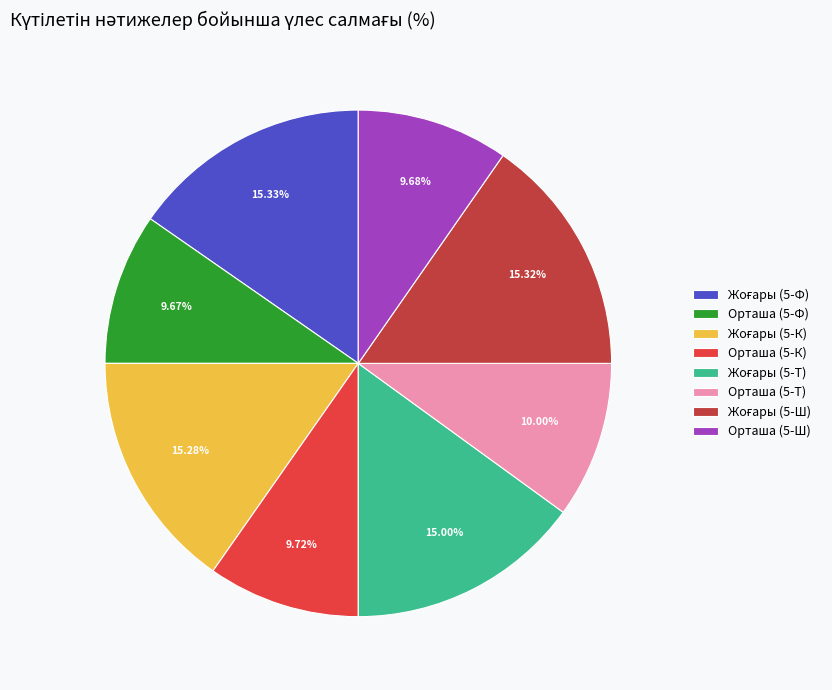

What is the ratio of the value at Жоғары (5-К) to the value at Орташа (5-Ш)?

1.6